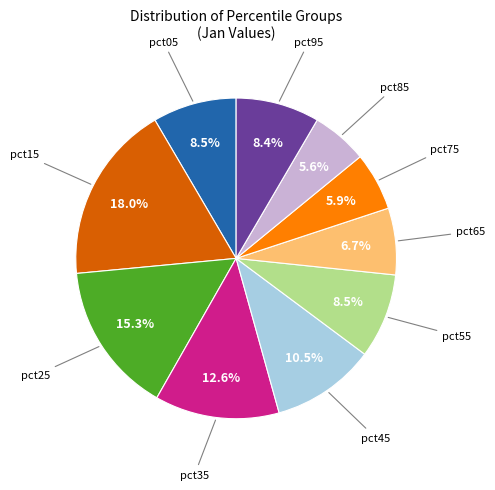

Is there a majority slice in this chart?

No